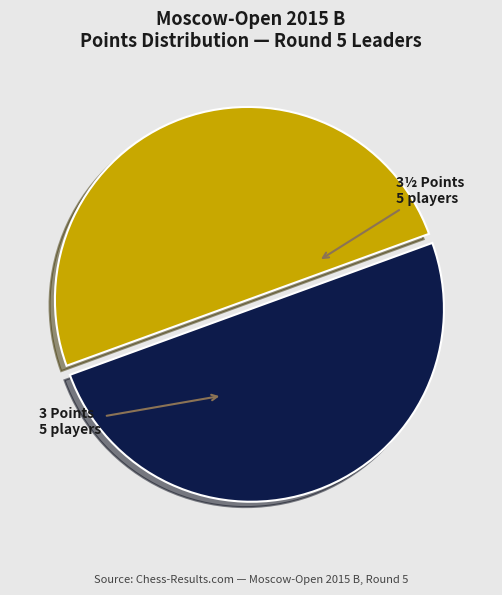

Count the number of slices in the pie.

2